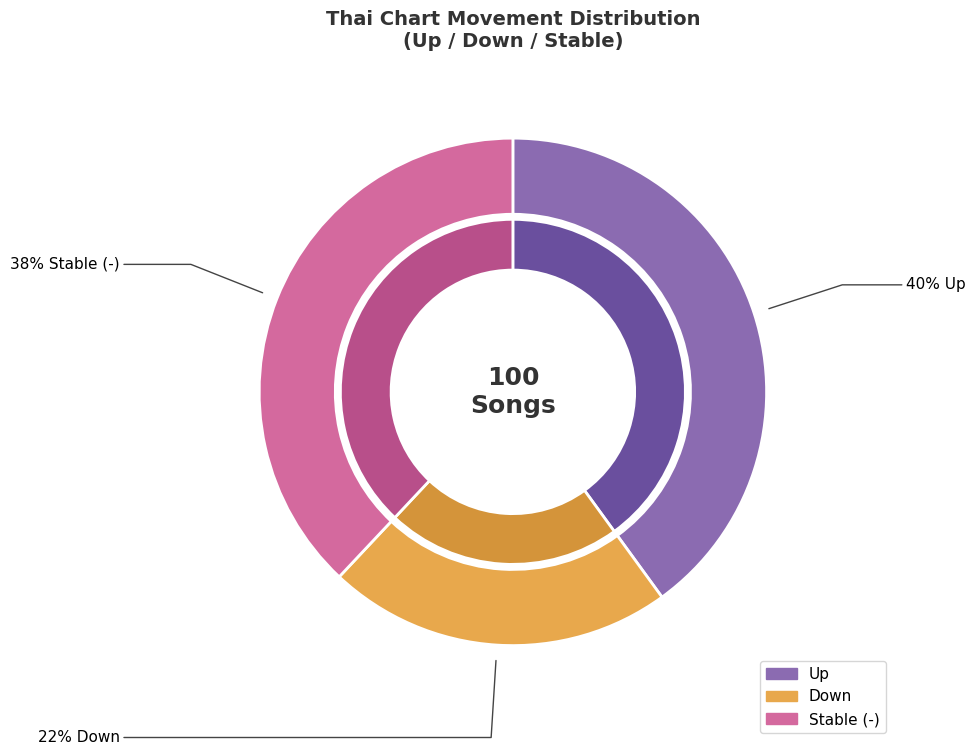

What is the smallest slice in the pie chart?

down